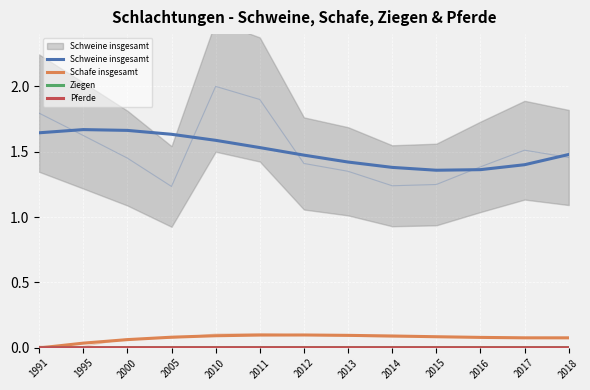

What is the difference between the second highest and second lowest values in the Schweine insgesamt series?

0.3